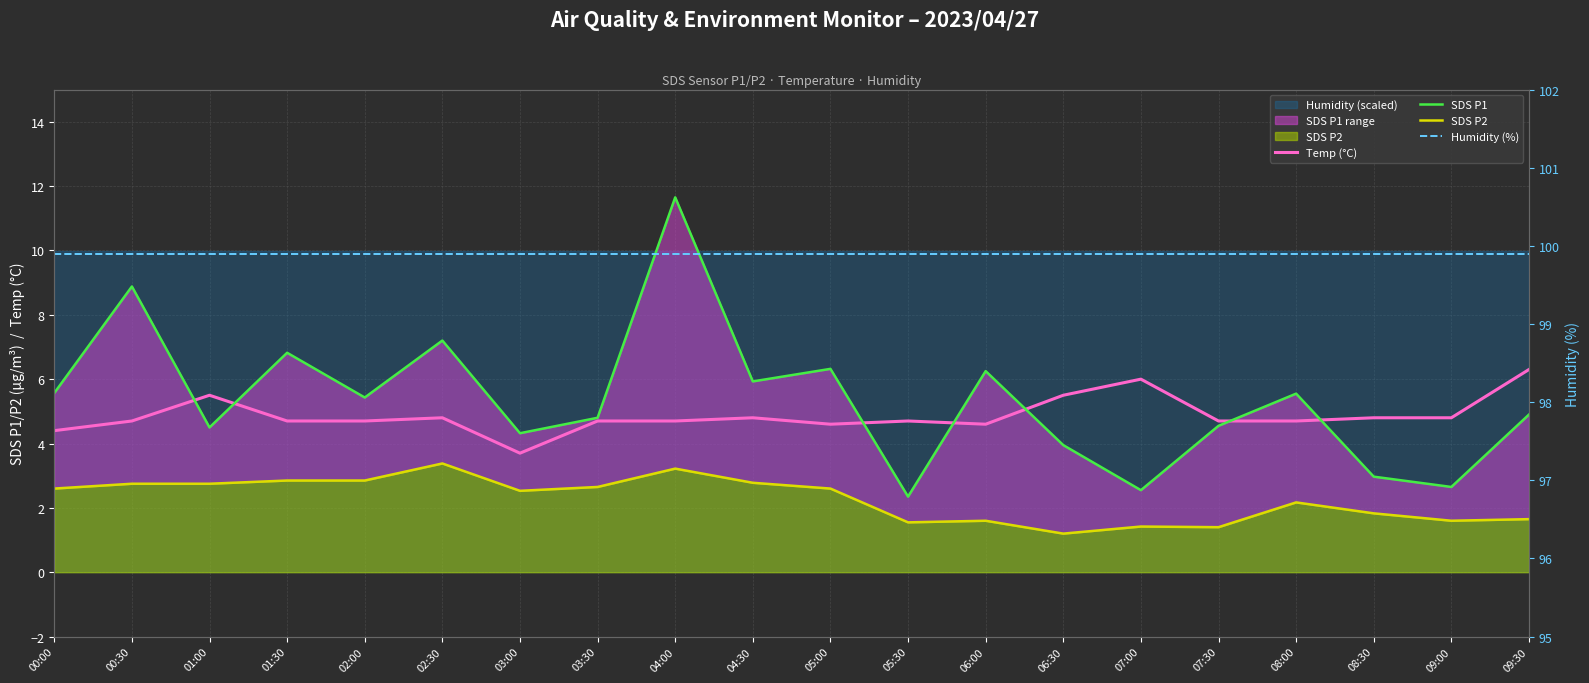

True or false: SDS P1 and Humidity (%) intersect in this chart.

False